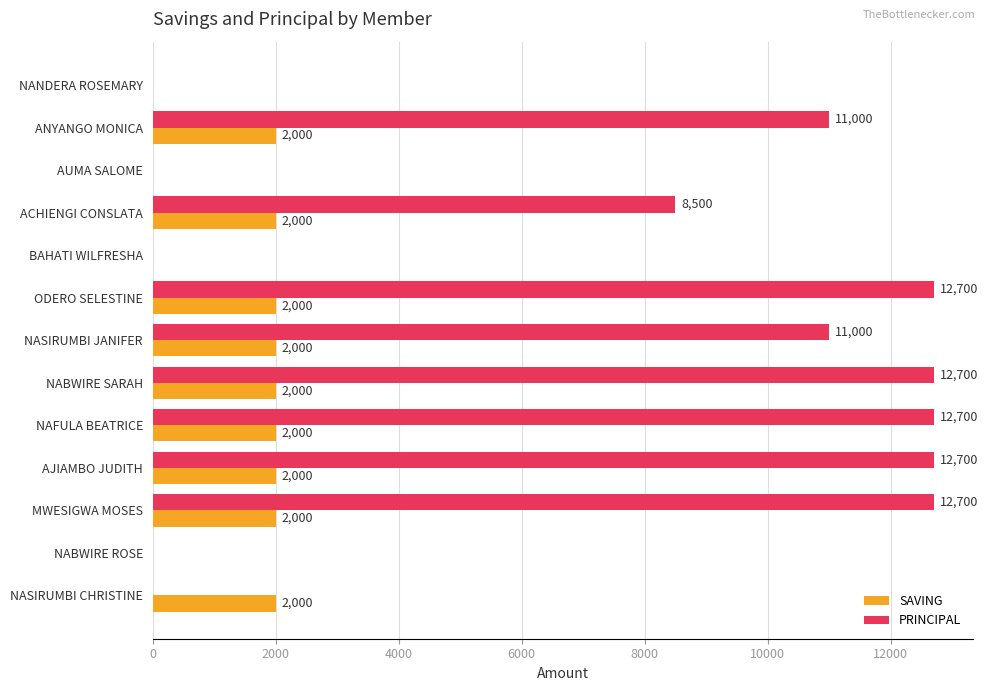

True or false: PRINCIPAL has a value of 2508 at NASIRUMBI JANIFER.

False